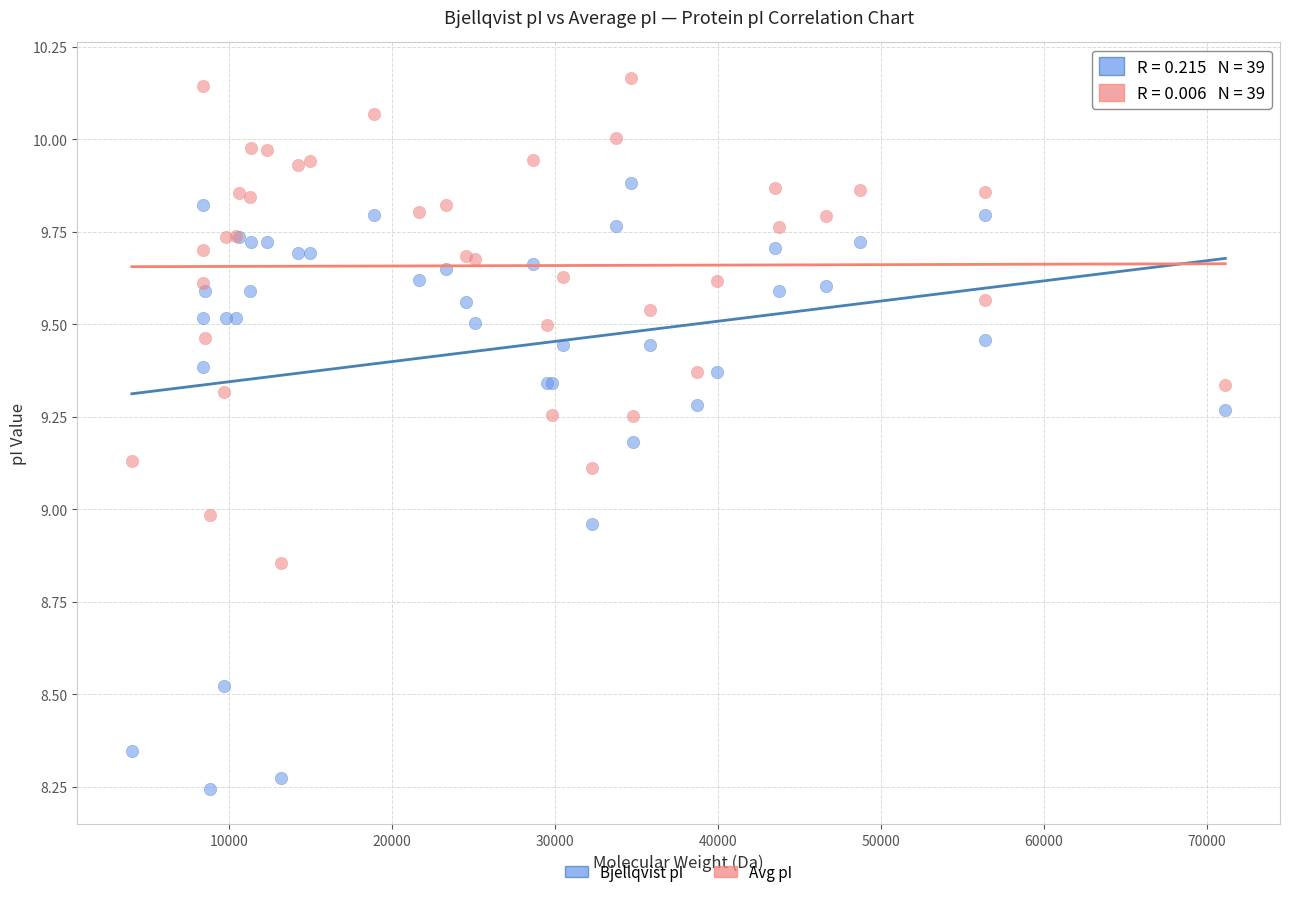

What is the X range (max minus min) for the scatter plot?

67138.2